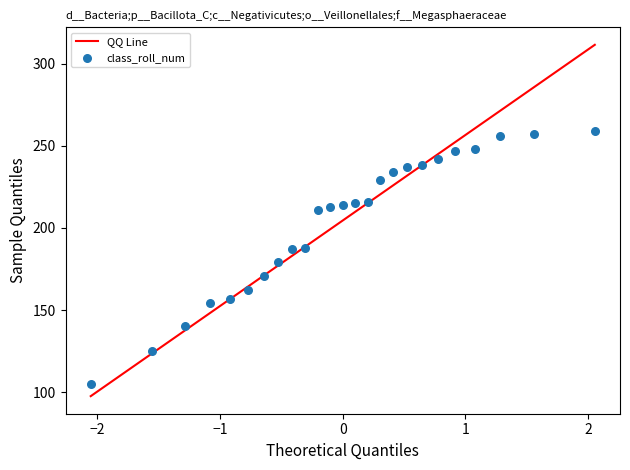

What is the range of Y values (max minus min)?

154